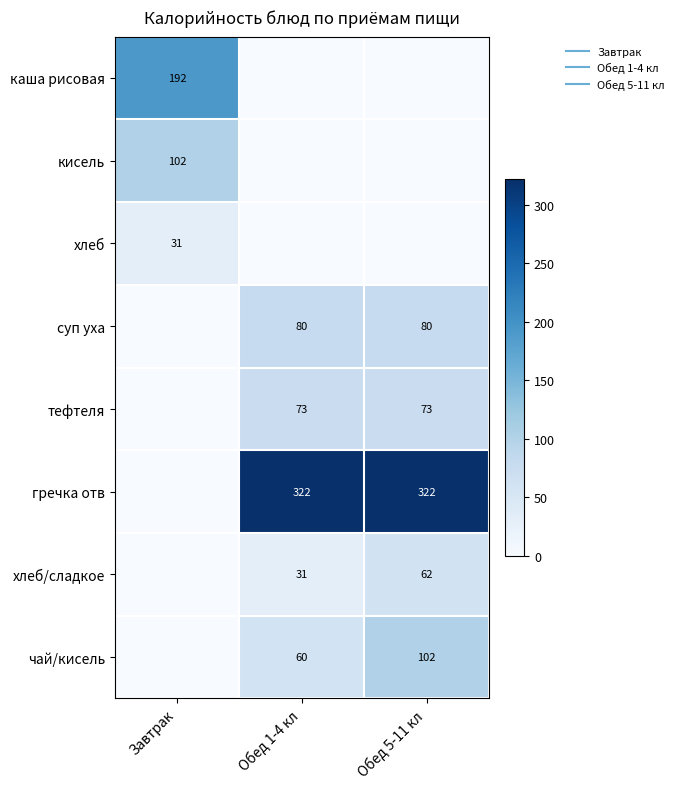

The value of кисель at Обед 1-4 кл is -70.2. True or false?

False